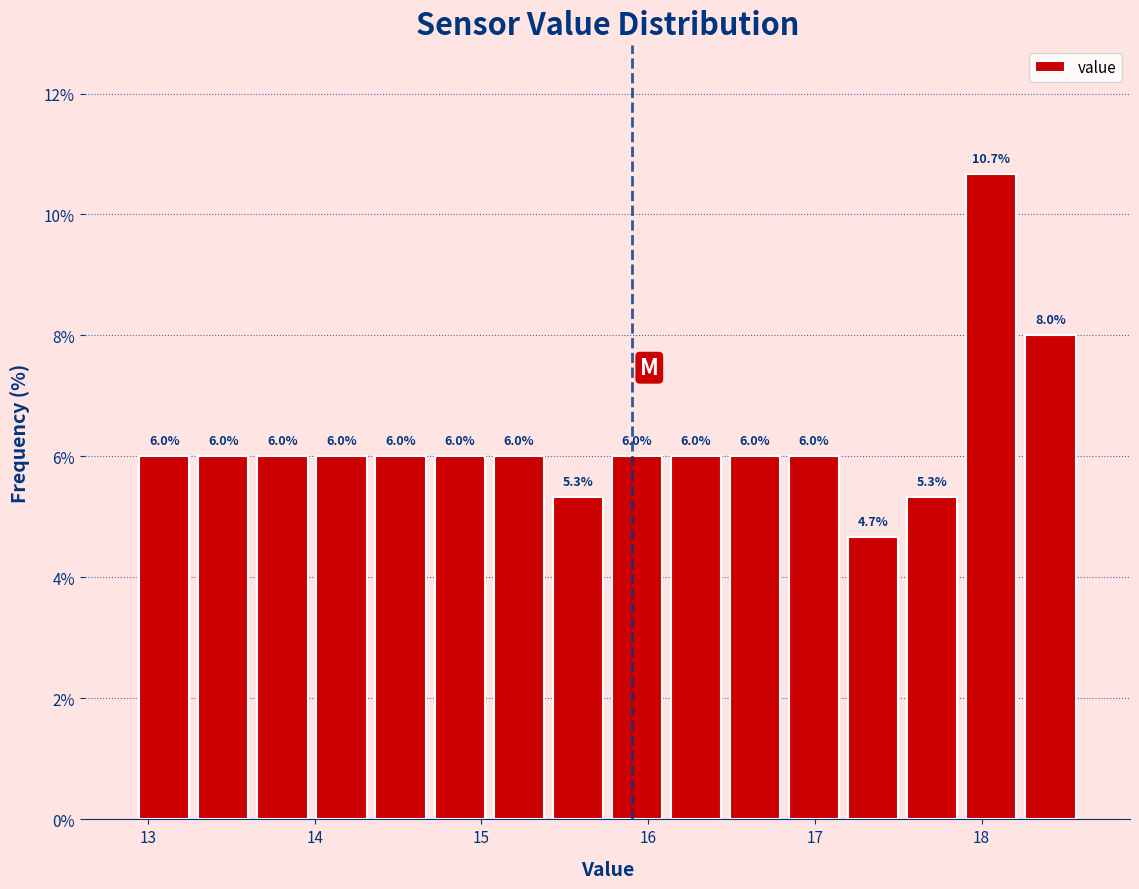

Around what value on the x-axis is the tallest bar? Give the approximate position of its centre, as read against the axis.

18.1